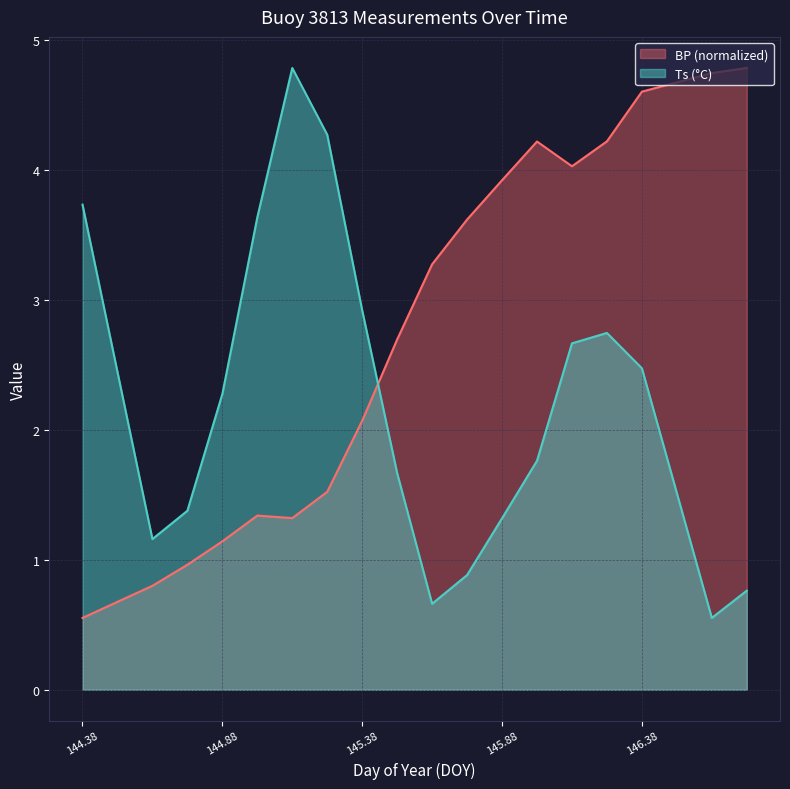

What is the difference between the highest and lowest values at 145.625?

2.6